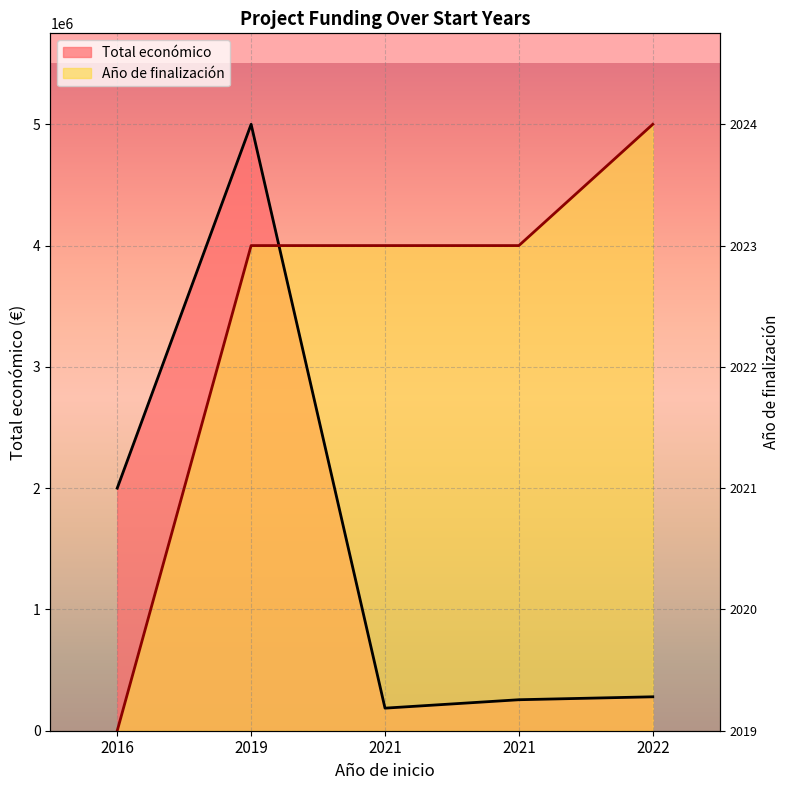

Reading right to left, what are all the values shown in this chart?

Total económico: 2022=279710	2021=255500	2021=186093	2019=4999365	2016=1999718
Año de finalización: 2022=4999365	2021=3999492	2021=3999492	2019=3999492	2016=0